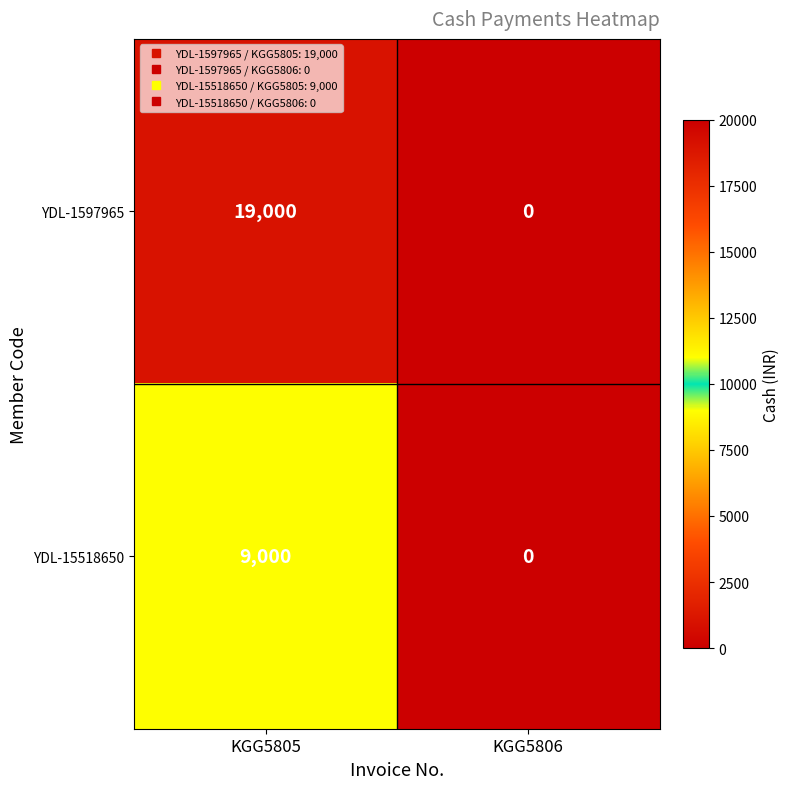

Which label corresponds to the largest value in the chart?

KGG5805